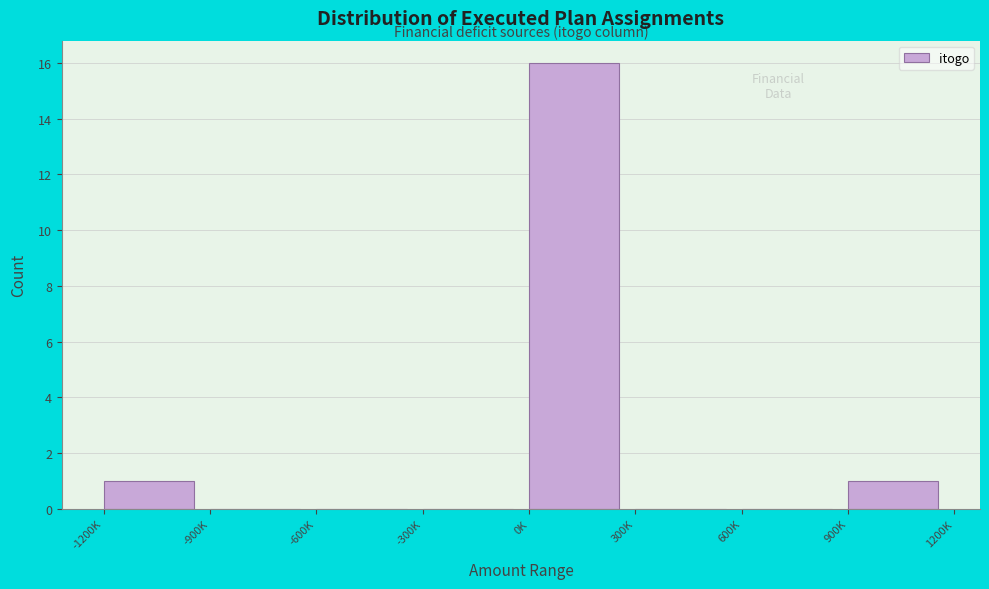

Reading left to right, extract all data points from this chart.

-1200K=1	-900K=0	-600K=0	-300K=0	0K=16	300K=0	600K=0	900K=1